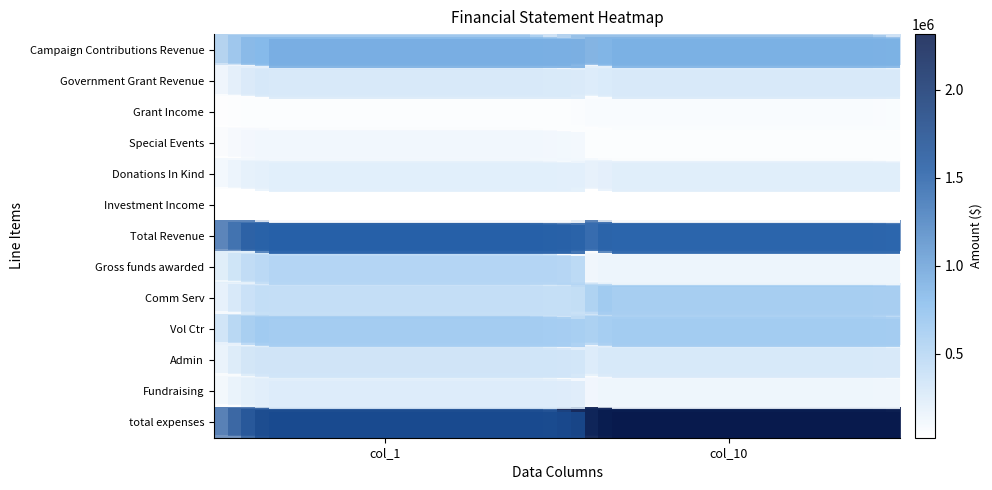

At which category is the sum across all series the highest?

col_10